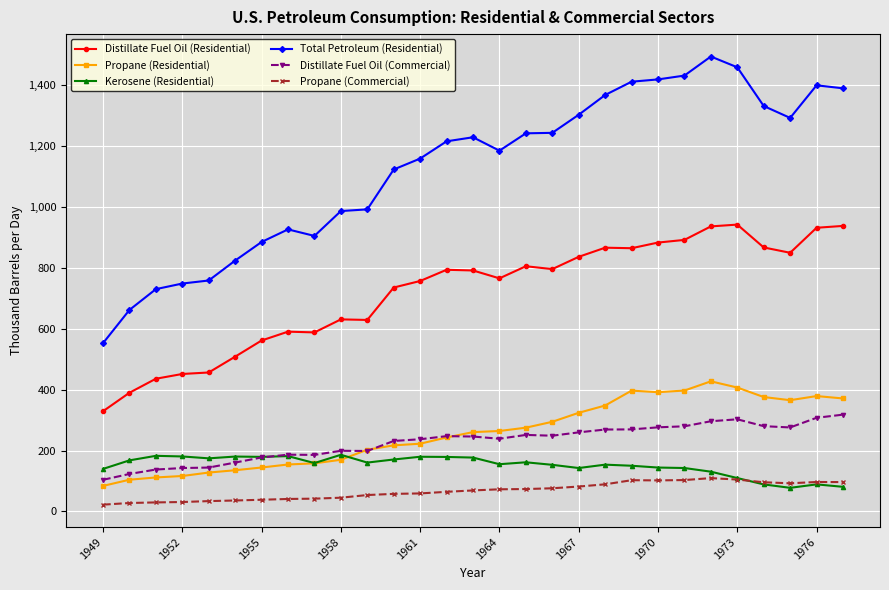

True or false: Total Petroleum (Residential) has more than 0 points higher than both neighbors.

True